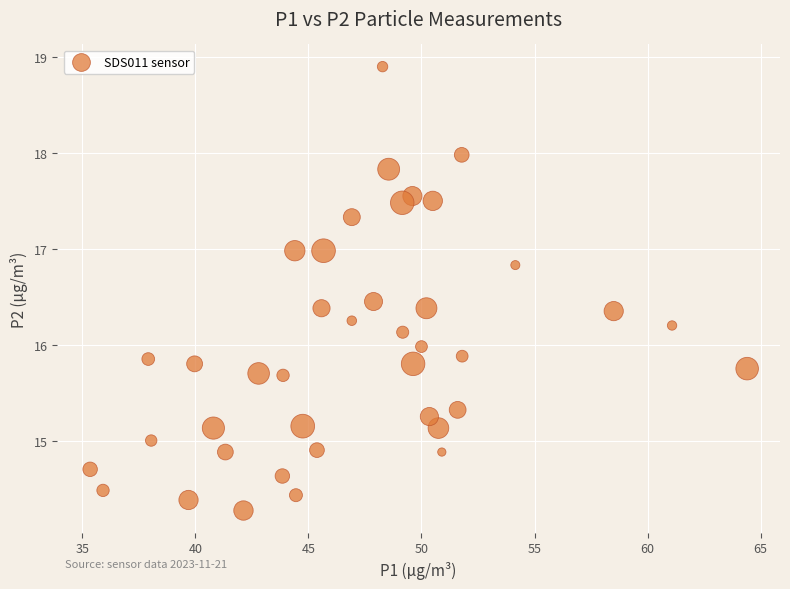

What is the range of Y values (max minus min)?

4.6